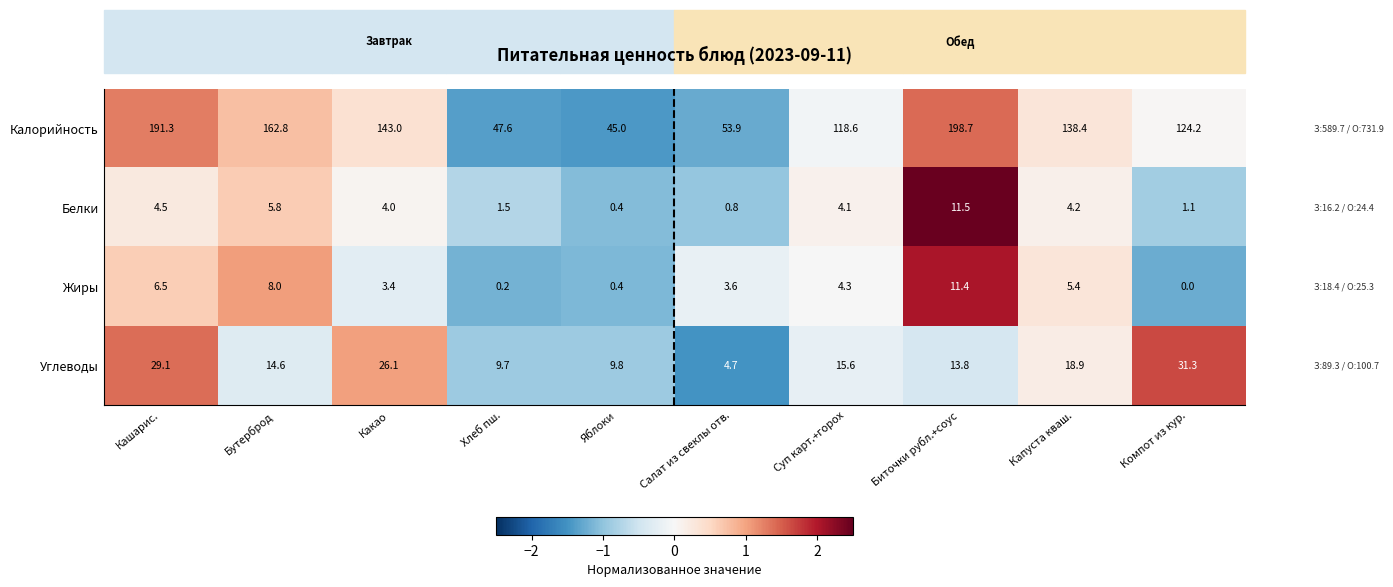

Is it true that Белки equals 11.5 at Биточки рубл.+соус?

True